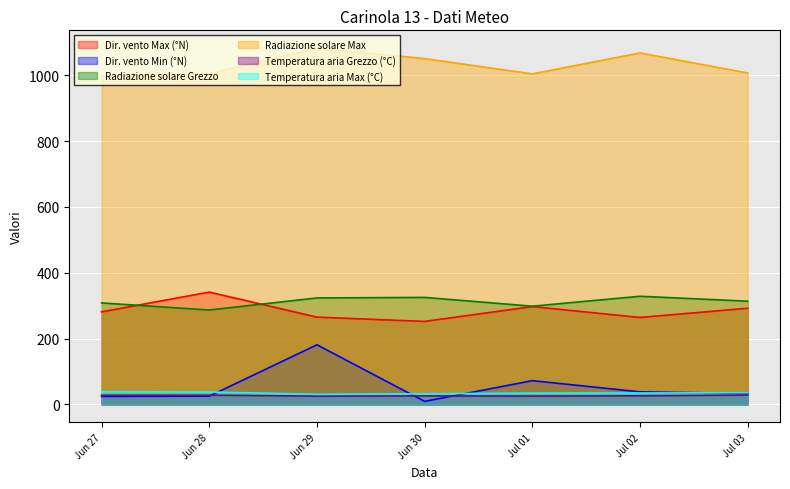

What position from the right is Jul 01?

3